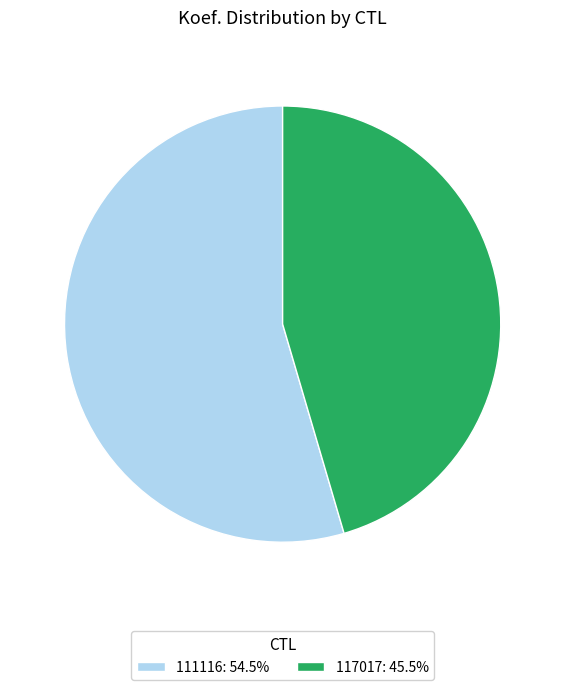

Approximately how many times larger is the value at 117017: 45.5% compared to 111116: 54.5%?

0.8